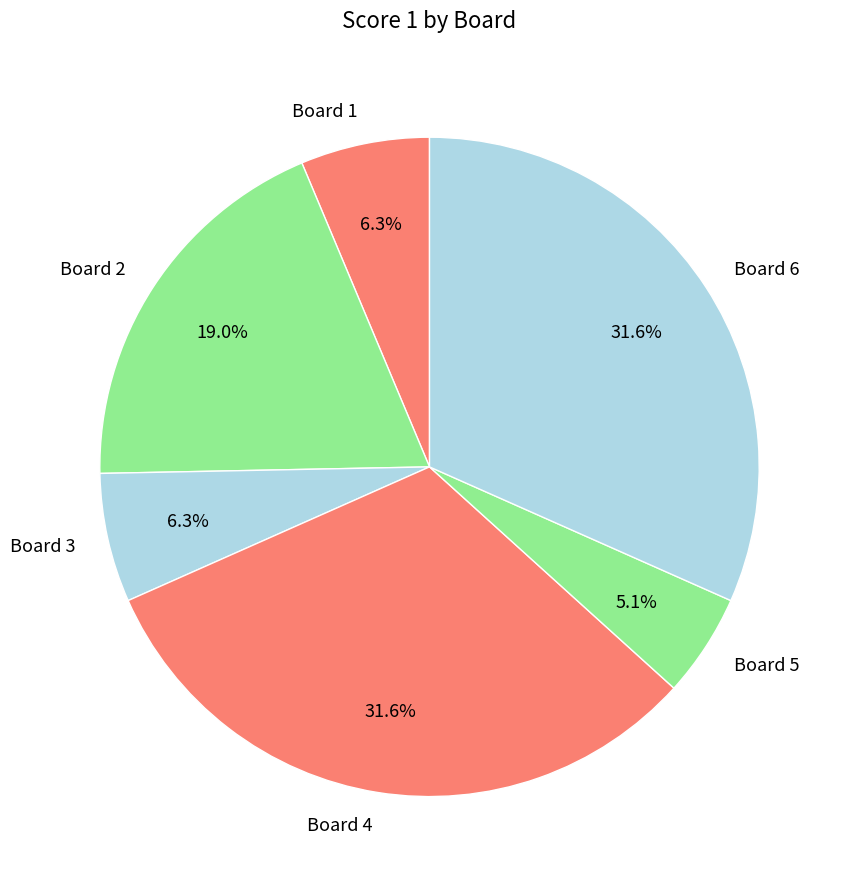

Does Board 4 represent more than half of the total?

No